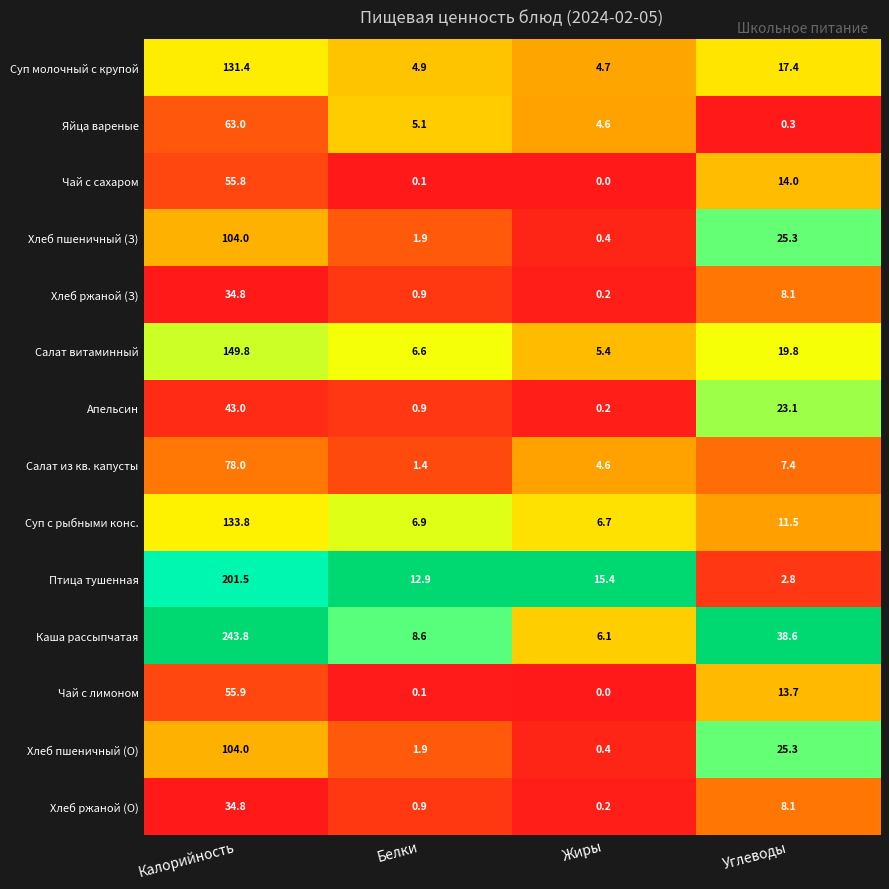

What value does the Суп молочный с крупой series have at Жиры?

4.7